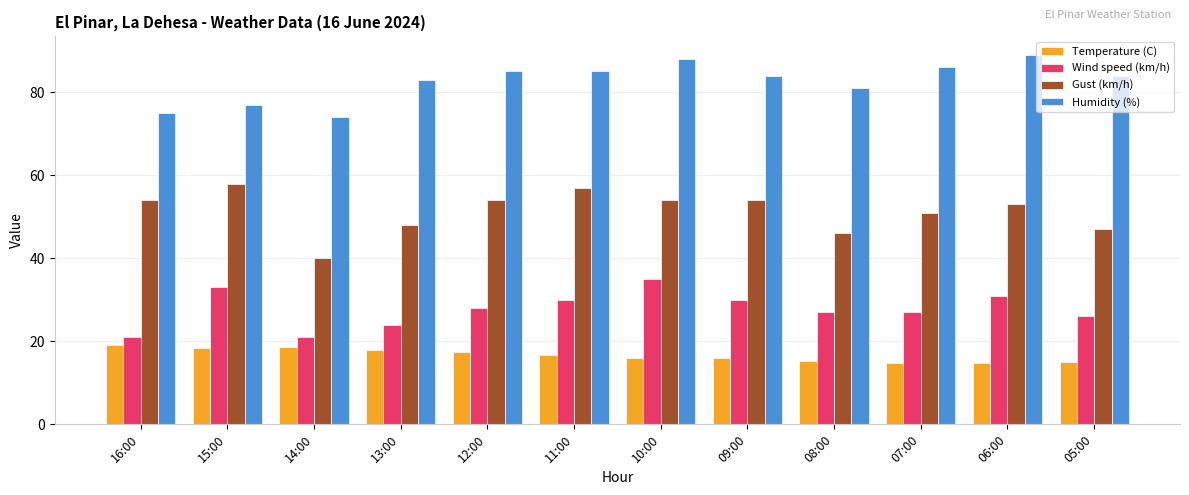

Rank the series by their maximum value, from lowest to highest.

Temperature (C), Wind speed (km/h), Gust (km/h), Humidity (%)